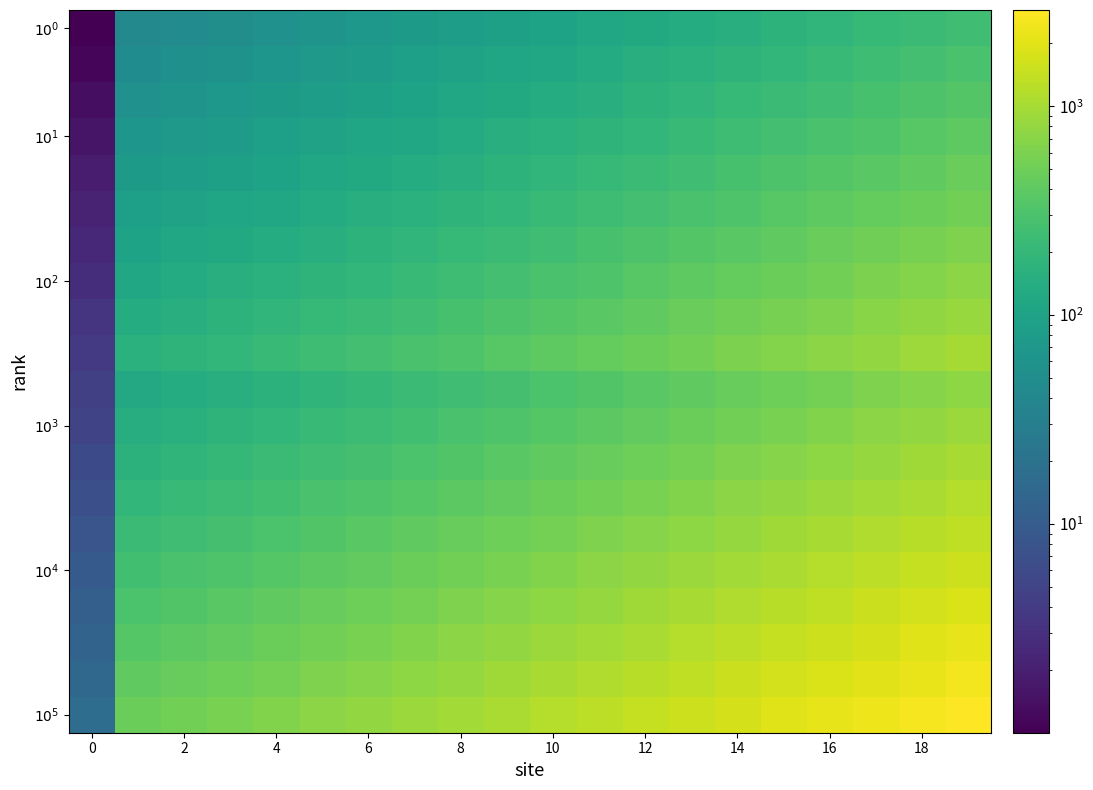

Which category has the highest value across all series?

19